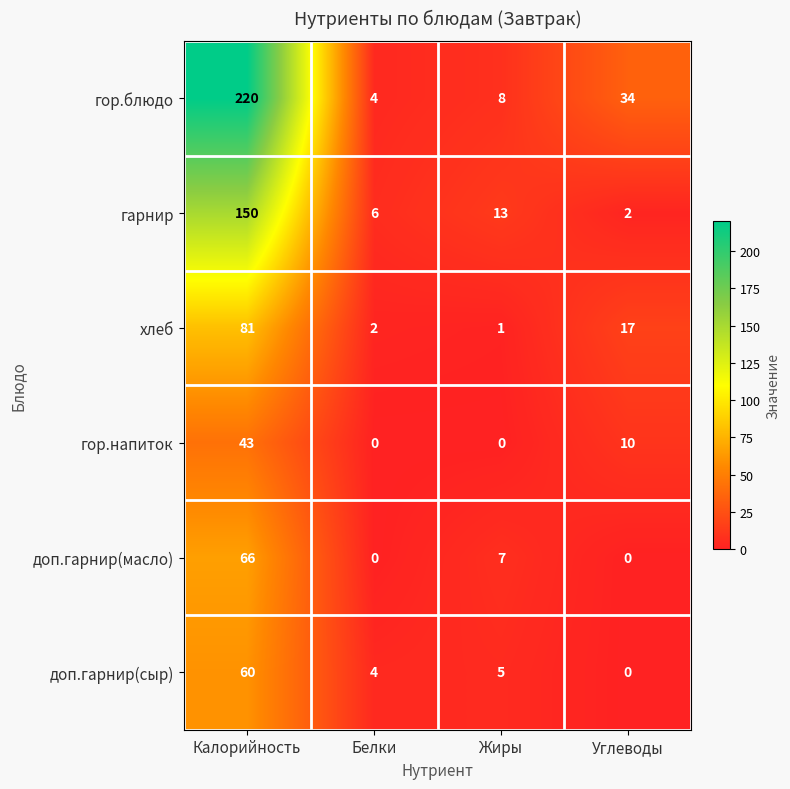

Rank the series by their maximum value, from lowest to highest.

гор.напиток, доп.гарнир(сыр), доп.гарнир(масло), хлеб, гарнир, гор.блюдо